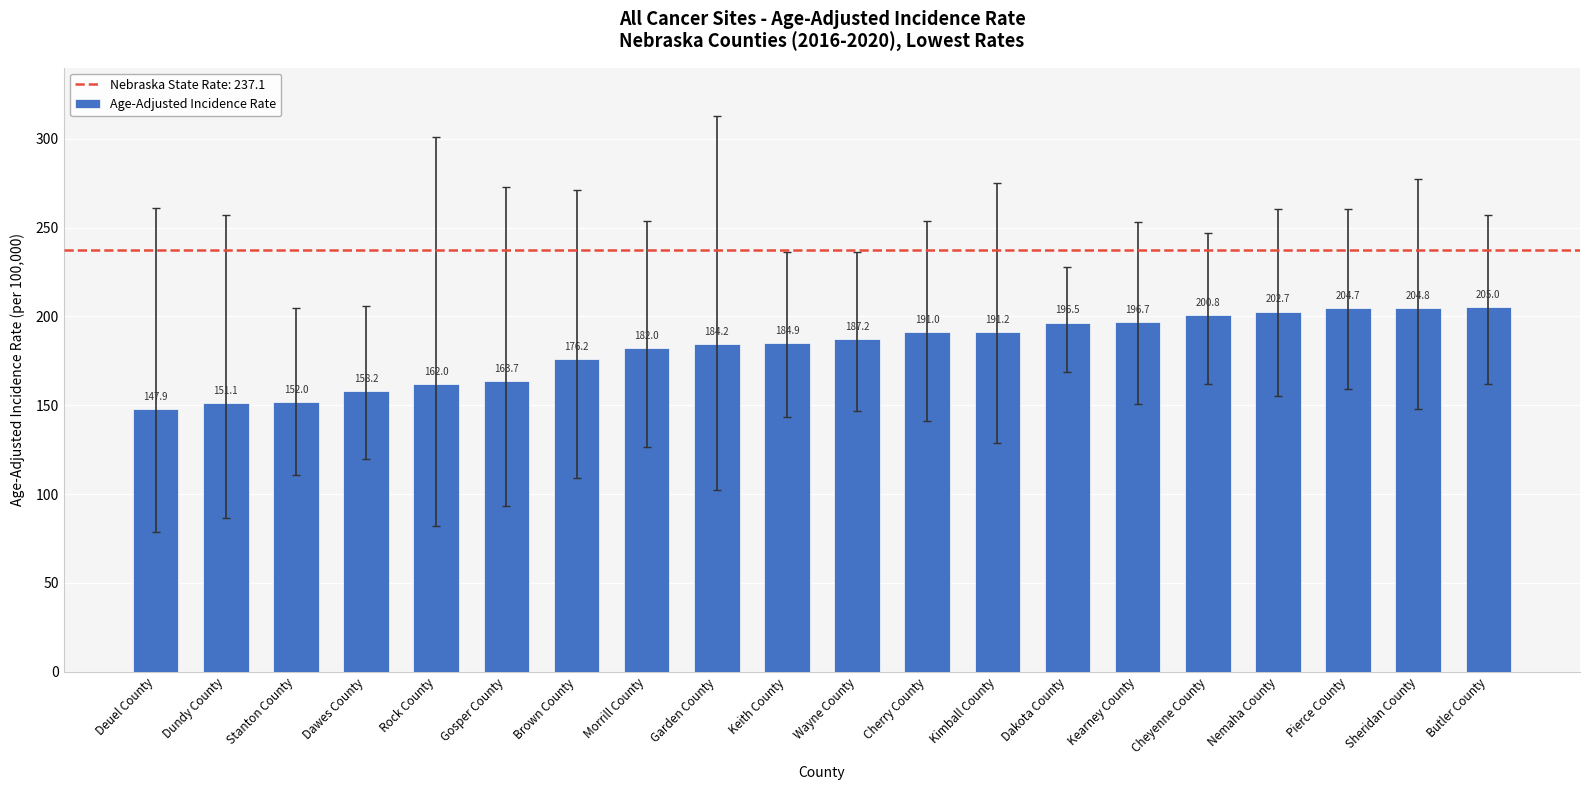

What is the difference between the values at Kimball County and Keith County?

6.3